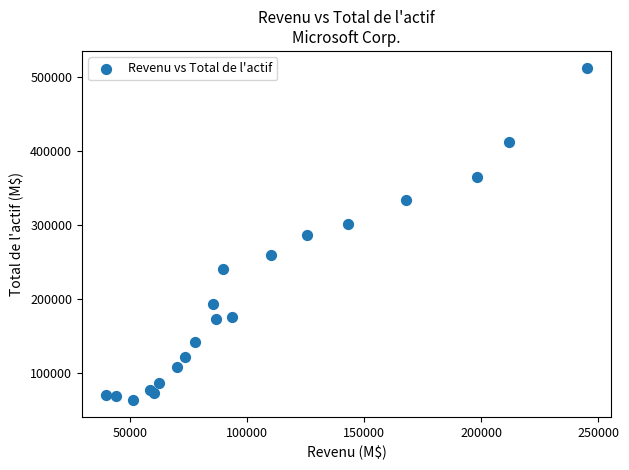

What is the range of Y values (max minus min)?

448992